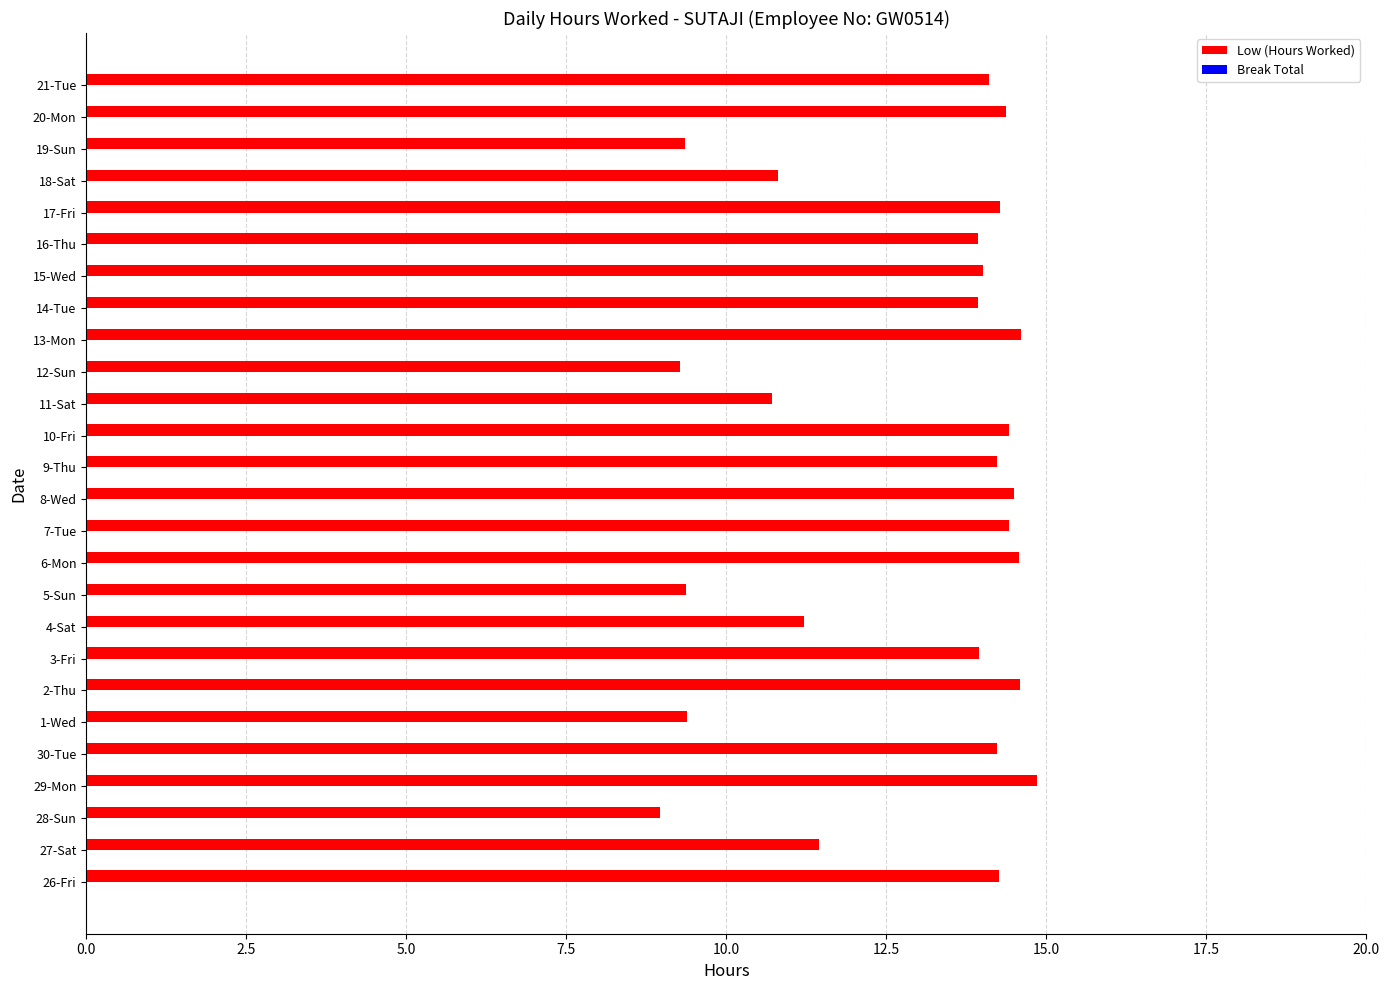

What is the change in value from 18-Sat to 19-Sun?

-1.5